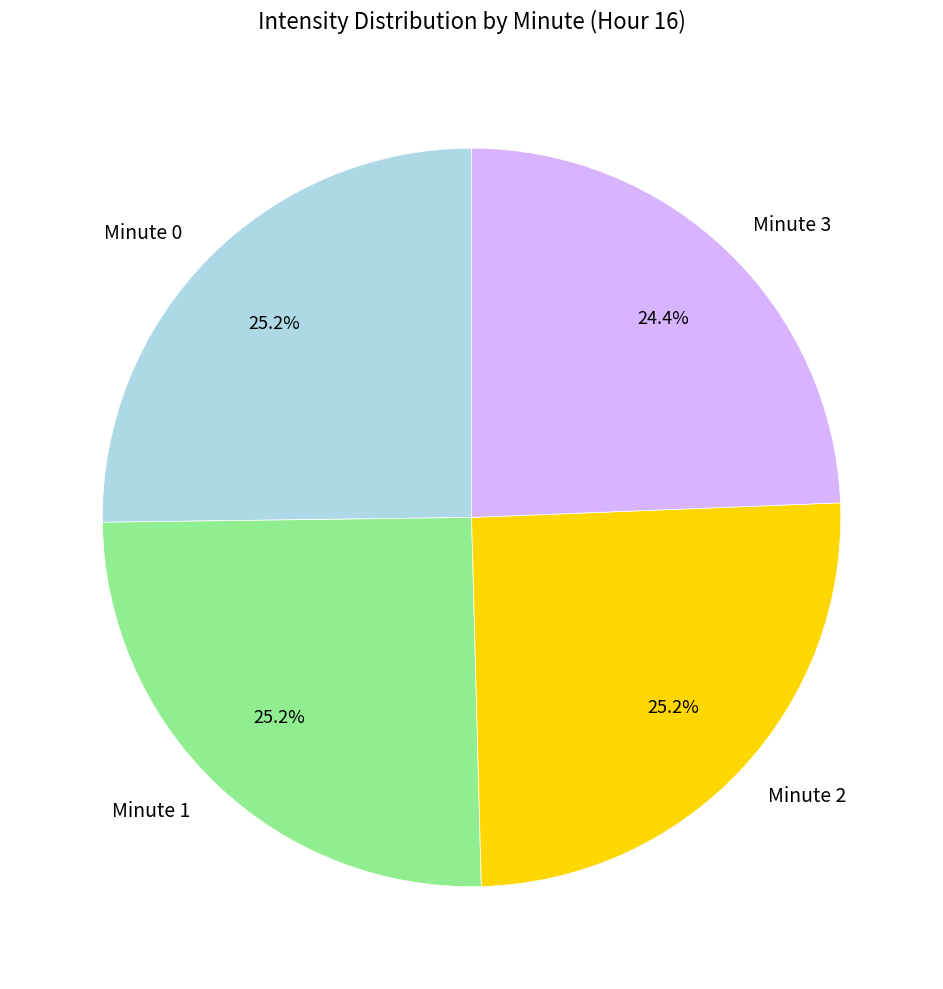

Is there any slice that represents more than half of the pie?

No